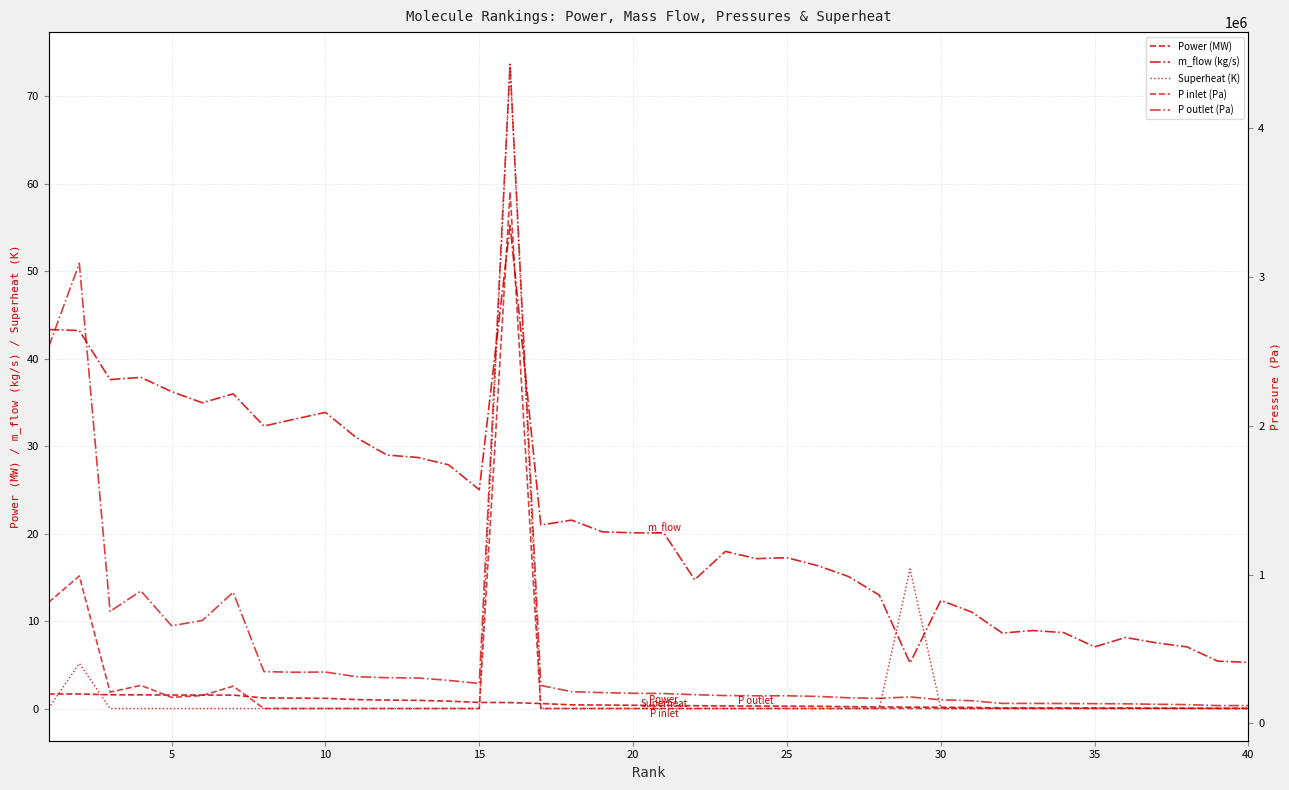

How many lines are shown in the chart?

5